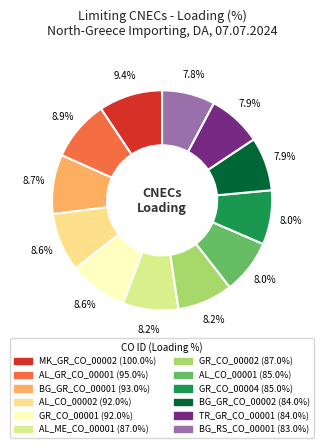

Which category has the biggest portion of the pie?

MK_GR_CO_00002